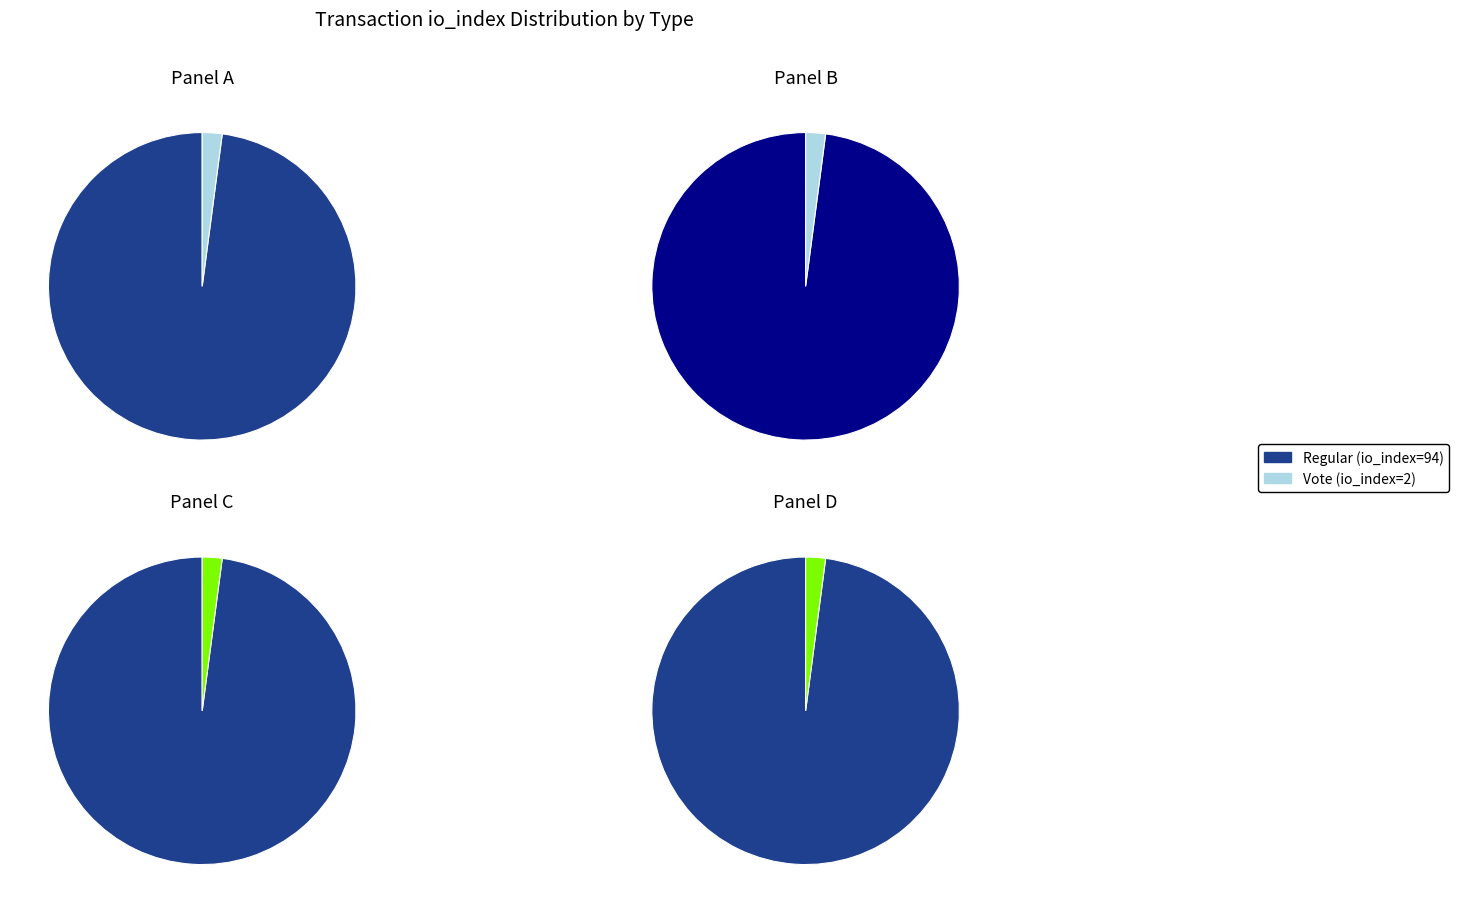

Is it true that Vote (io_index=2) is 2% of the pie?

True